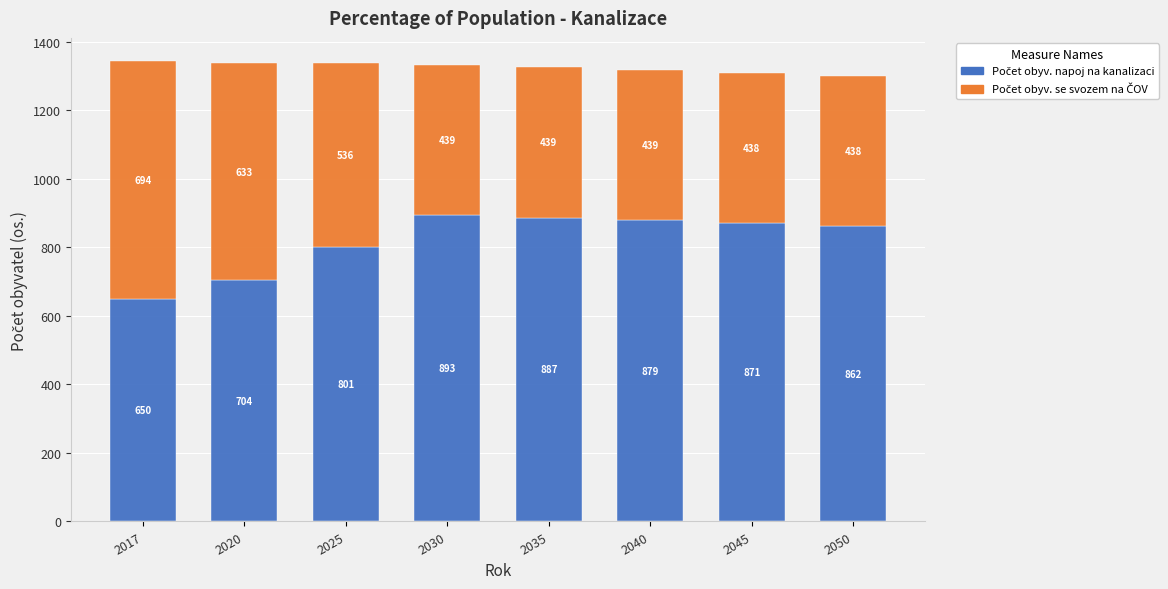

At which category is the sum across all series the highest?

2017